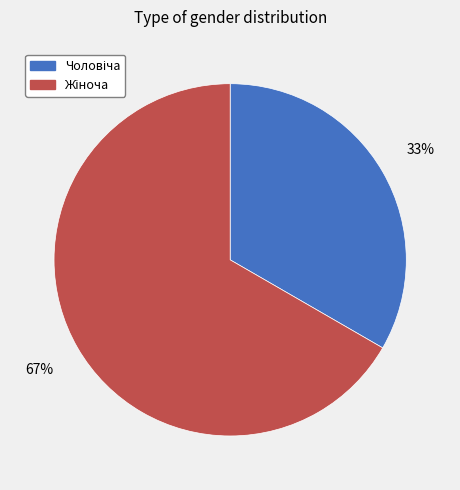

To the nearest percent, what is the average slice percentage?

50%